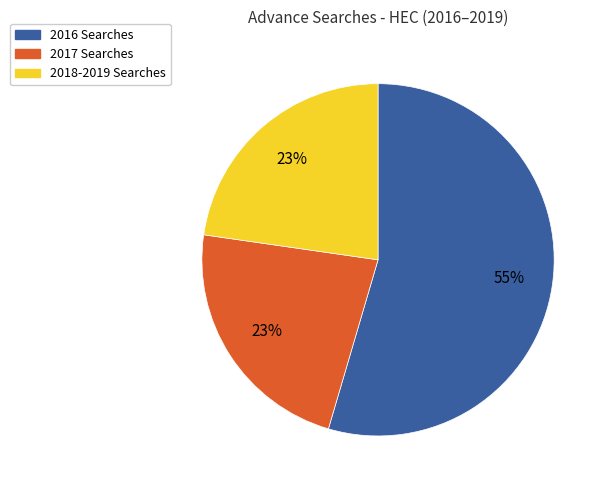

Is there any slice that represents more than half of the pie?

Yes